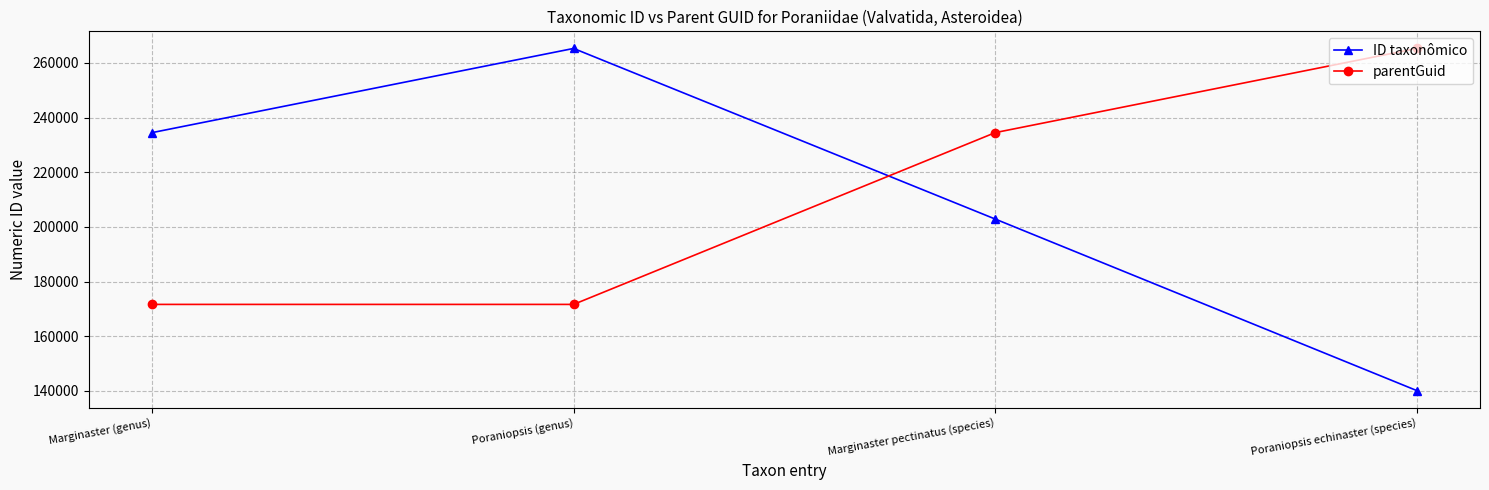

Reading left to right, list all the values displayed in this chart.

ID taxonômico: Marginaster (genus)=234486	Poraniopsis (genus)=265290	Marginaster pectinatus (species)=202874	Poraniopsis echinaster (species)=140111
parentGuid: Marginaster (genus)=171640	Poraniopsis (genus)=171640	Marginaster pectinatus (species)=234486	Poraniopsis echinaster (species)=265290